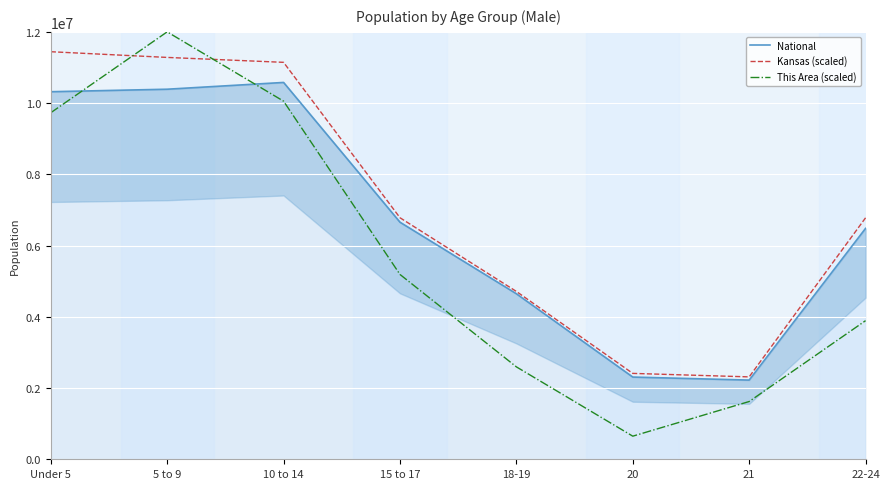

Which series has the widest spread of values?

This Area (scaled)